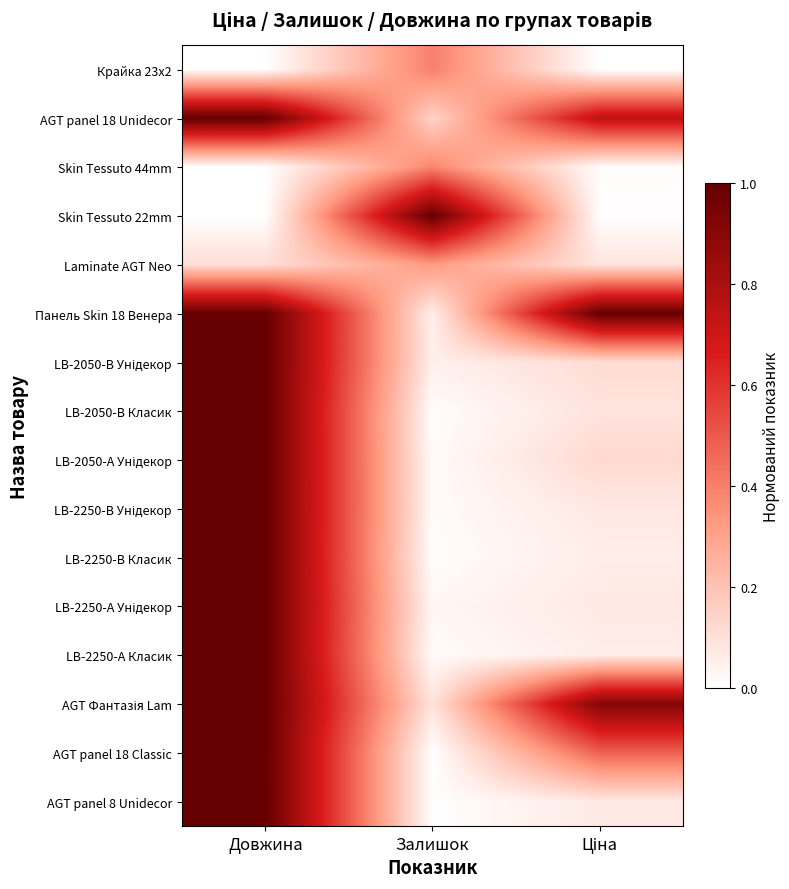

Rank the series by their maximum value, from lowest to highest.

Laminate AGT Neo, Skin Tessuto 44mm, Крайка 23x2, AGT panel 18 Unidecor, Skin Tessuto 22mm, Панель Skin 18 Венера, LB-2050-В Унідекор, LB-2050-В Класик, LB-2050-А Унідекор, LB-2250-В Унідекор, LB-2250-В Класик, LB-2250-А Унідекор, LB-2250-А Класик, AGT Фантазія Lam, AGT panel 18 Classic, AGT panel 8 Unidecor